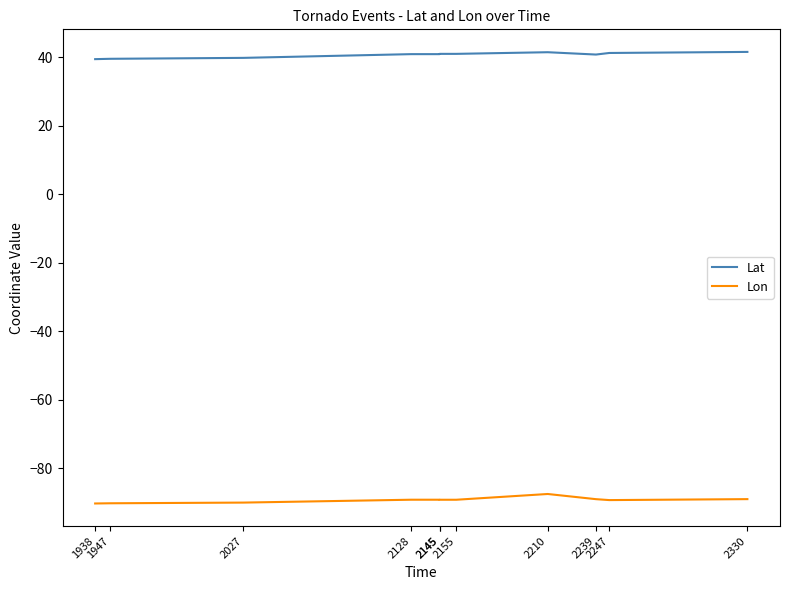

What is the sum of the Lat values at 2330 and 2145?

82.3